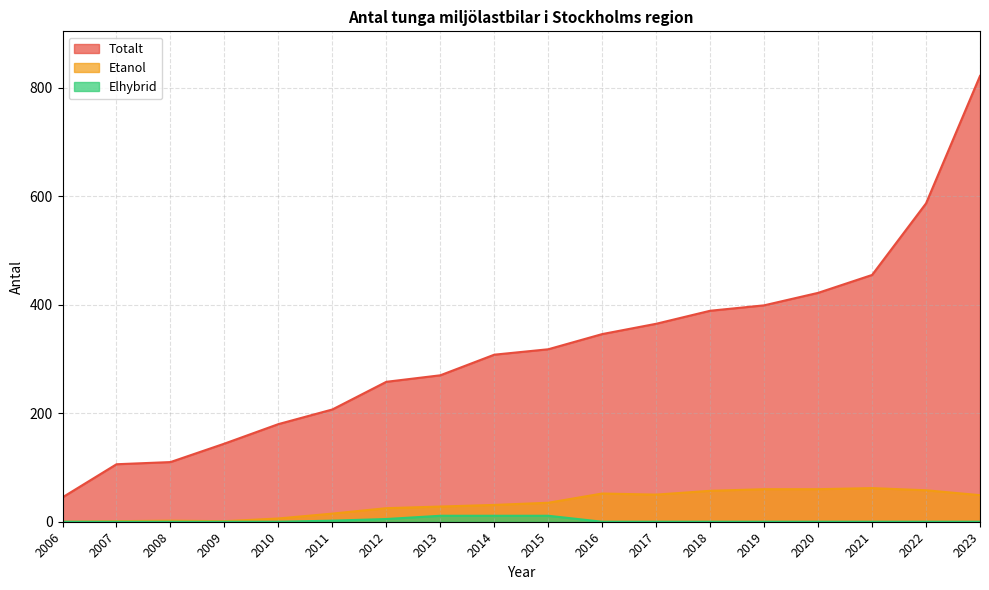

What value does the Etanol series have at 2010, to the nearest 5?

5